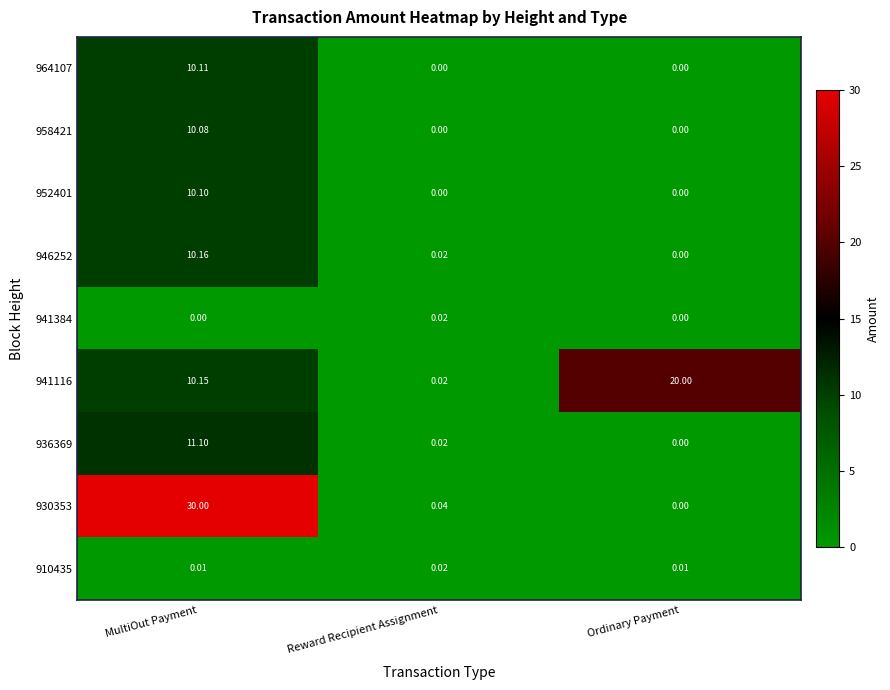

Which category has the highest value in the 952401 series?

MultiOut Payment